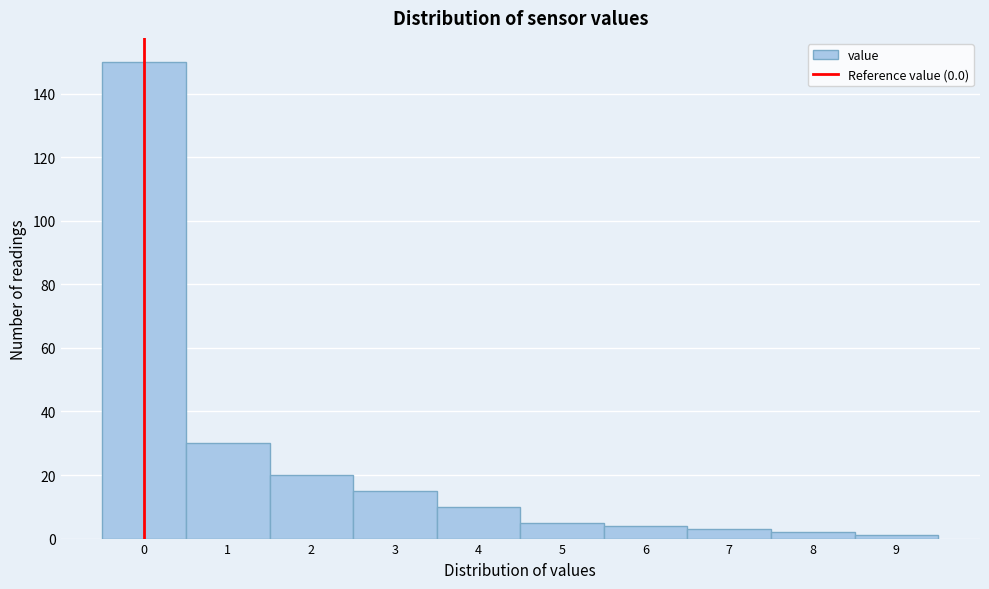

Reading left to right, transcribe this chart: for each bar, give the range it covers on the x-axis and its height. The values are not printed on the chart, so give them approximately, as read against the axis.

-0.5 to 0.5: 150
0.5 to 1.5: 30
1.5 to 2.5: 20
2.5 to 3.5: 16
3.5 to 4.5: 10
4.5 to 5.5: 6
5.5 to 6.5: 4
6.5 to 7.5: 4
7.5 to 8.5: 2
8.5 to 9.5: under 2